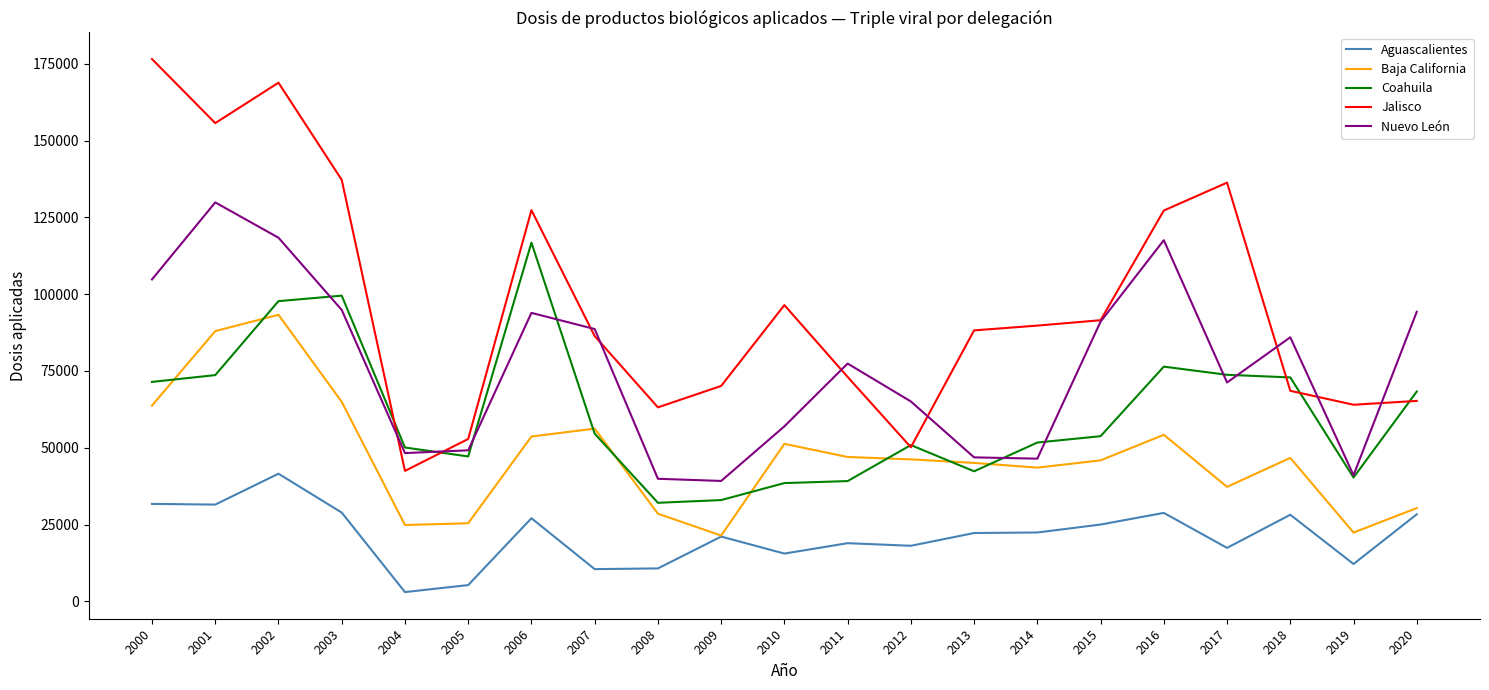

Does the chart have visible grid lines?

No